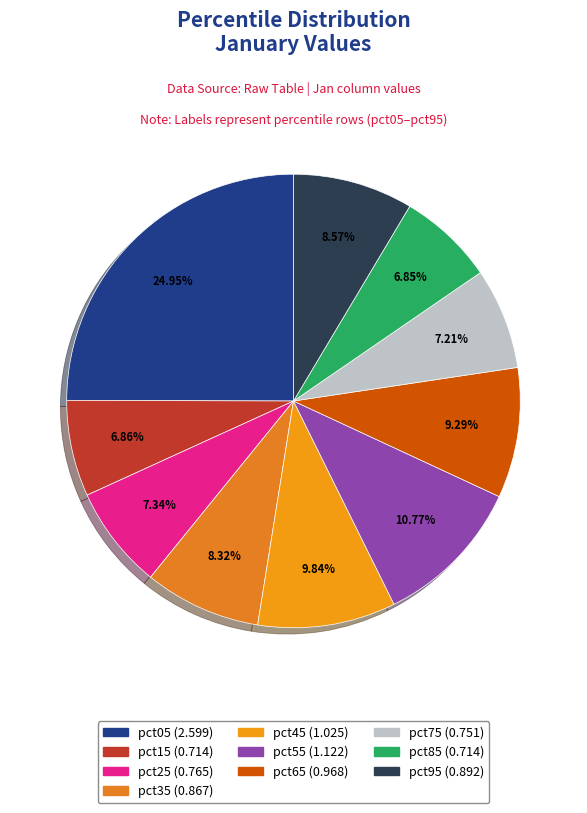

Which category has the smallest portion of the pie?

pct85